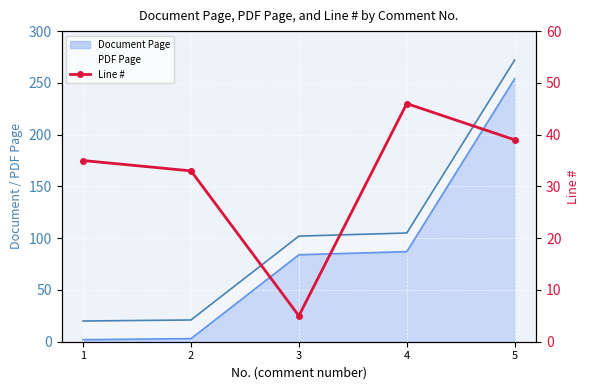

How many interior local peaks (higher than both neighbors) does the data have?

1